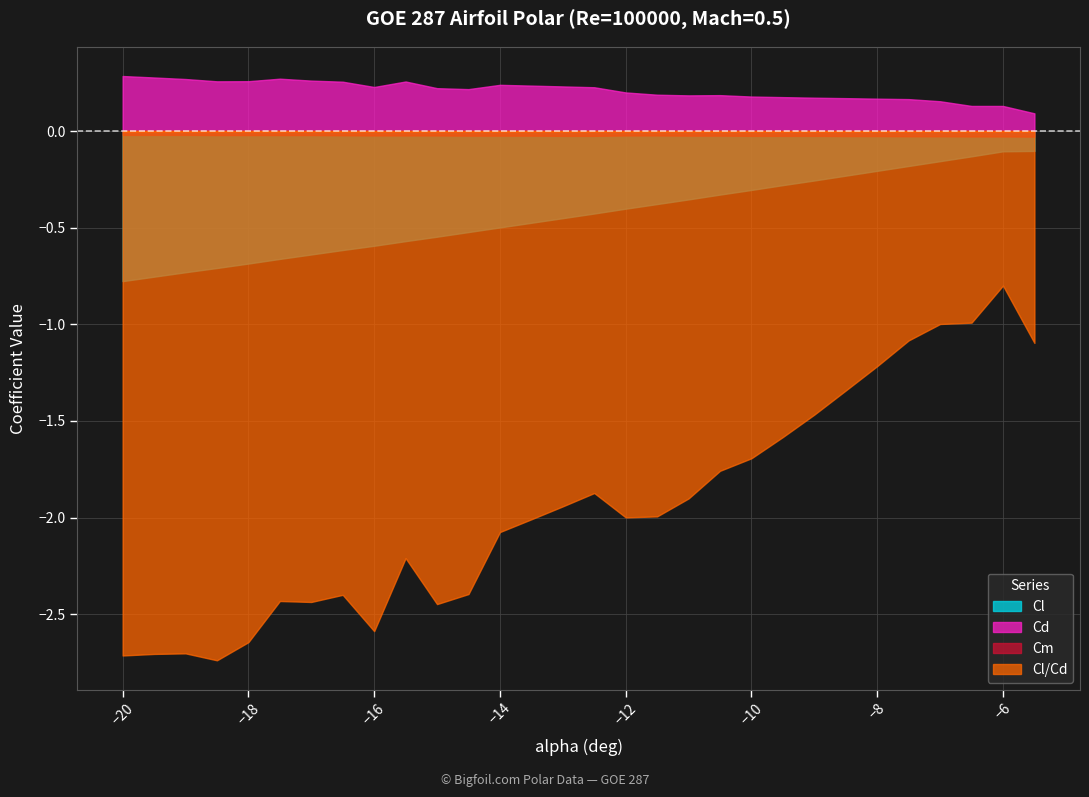

What is the spread (max minus min) of values at -16.0?

2.8